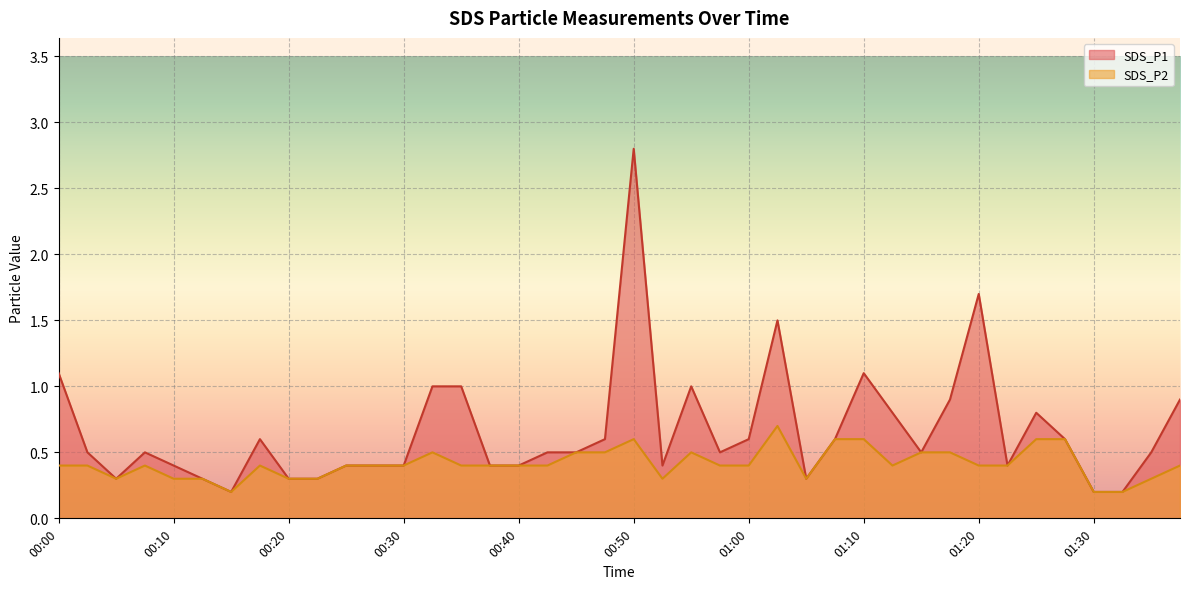

What value does the SDS_P1 series have at 00:50?

2.8